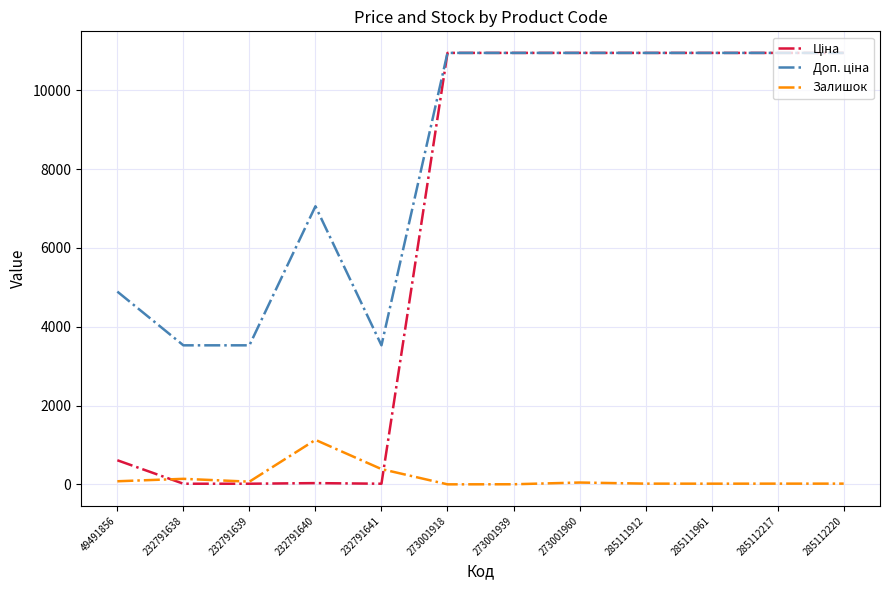

The Залишок series shows 46.0 at 273001960. True or false?

True